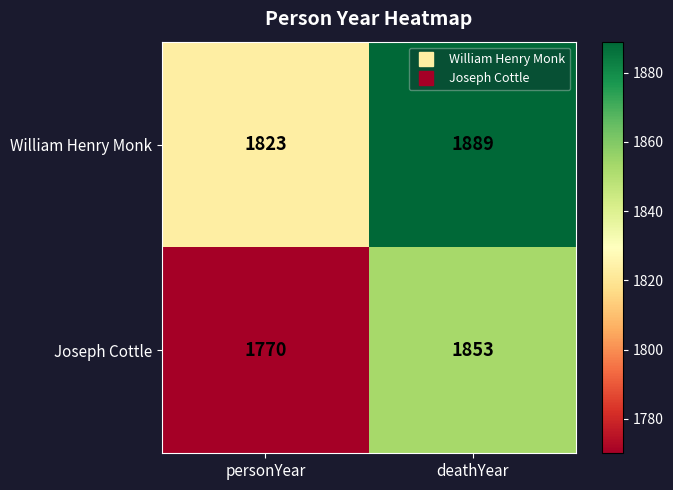

What is the average value of the William Henry Monk series?

1856